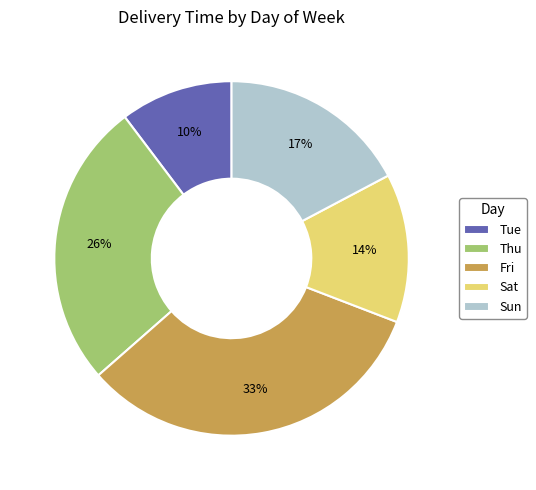

Between Tue and Thu, which is larger?

Thu